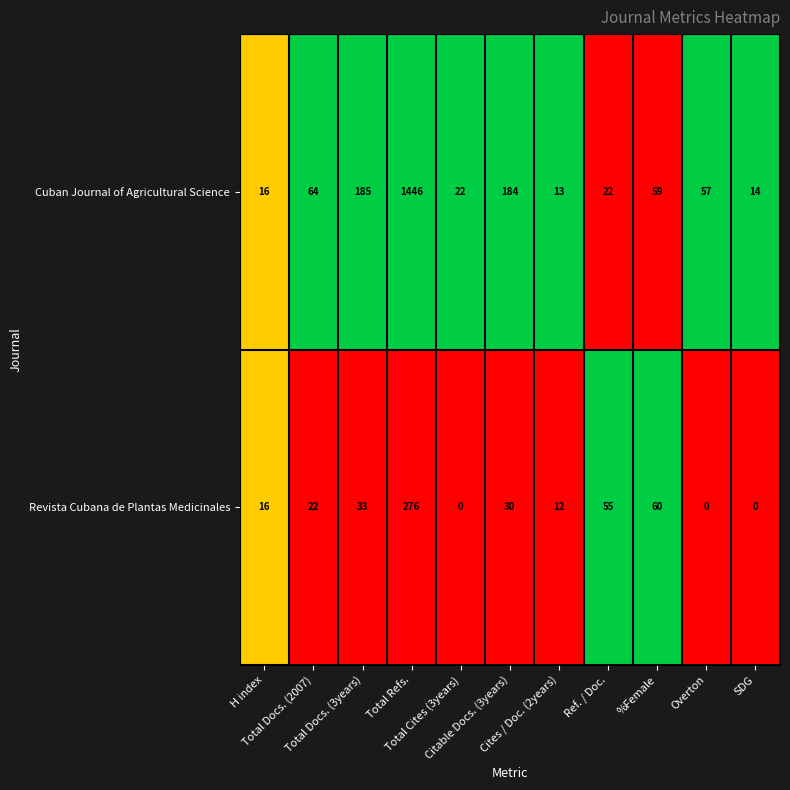

What is the average value of the Revista Cubana de Plantas Medicinales series?

46